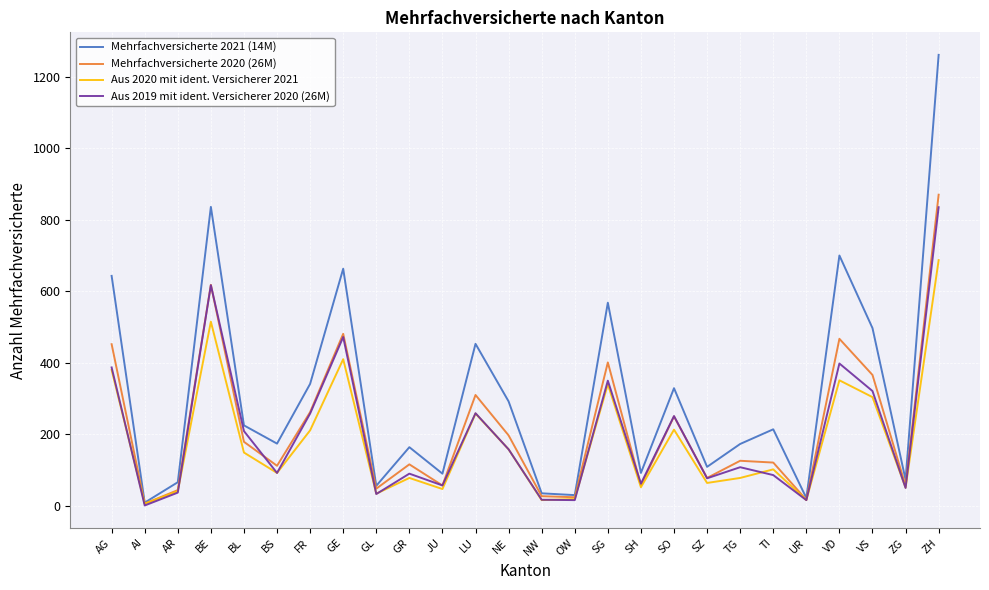

After their last crossing, which series has the higher values: Aus 2019 mit ident. Versicherer 2020 (26M) or Mehrfachversicherte 2020 (26M)?

Mehrfachversicherte 2020 (26M)